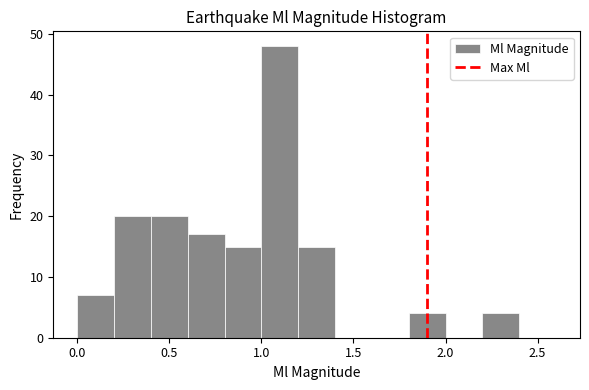

Reading left to right, transcribe this chart: for each bar, give the range it covers on the x-axis and its height. The values are not printed on the chart, so give them approximately, as read against the axis.

0.0 to 0.2: 7
0.2 to 0.4: 20
0.4 to 0.6: 20
0.6 to 0.8: 17
0.8 to 1.0: 15
1.0 to 1.2: 48
1.2 to 1.4: 15
1.4 to 1.6: 0
1.6 to 1.8: 0
1.8 to 2.0: 4
2.0 to 2.2: 0
2.2 to 2.4: 4
2.4 to 2.6: 0